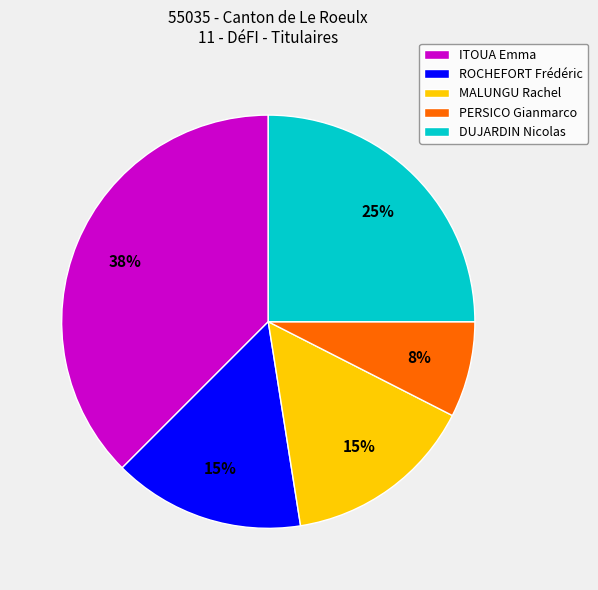

To the nearest percent, what is the difference between the largest and smallest slice percentages?

30%